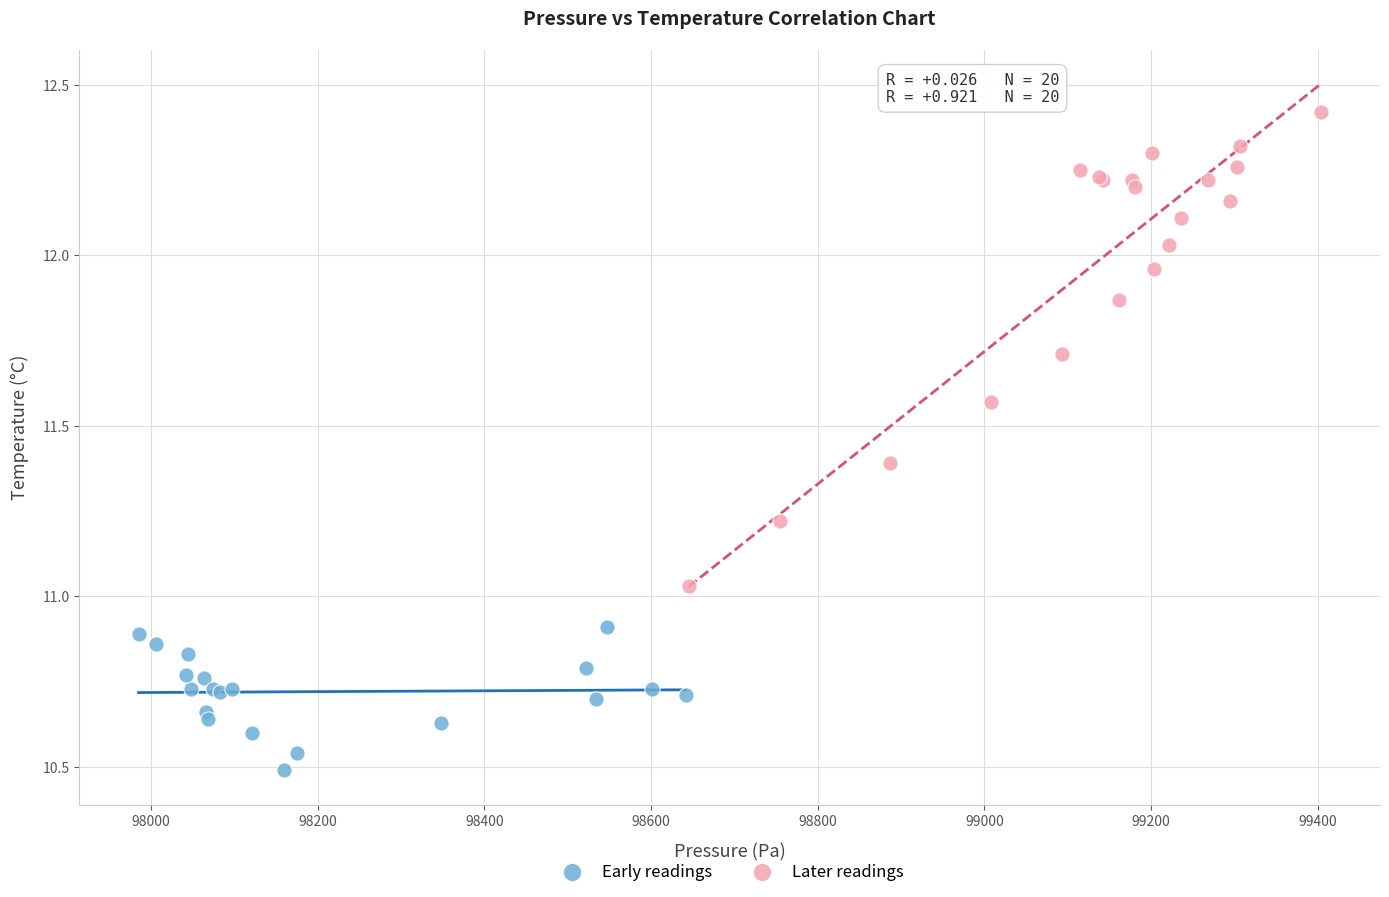

What are all the series names shown in the legend?

Early readings, Later readings